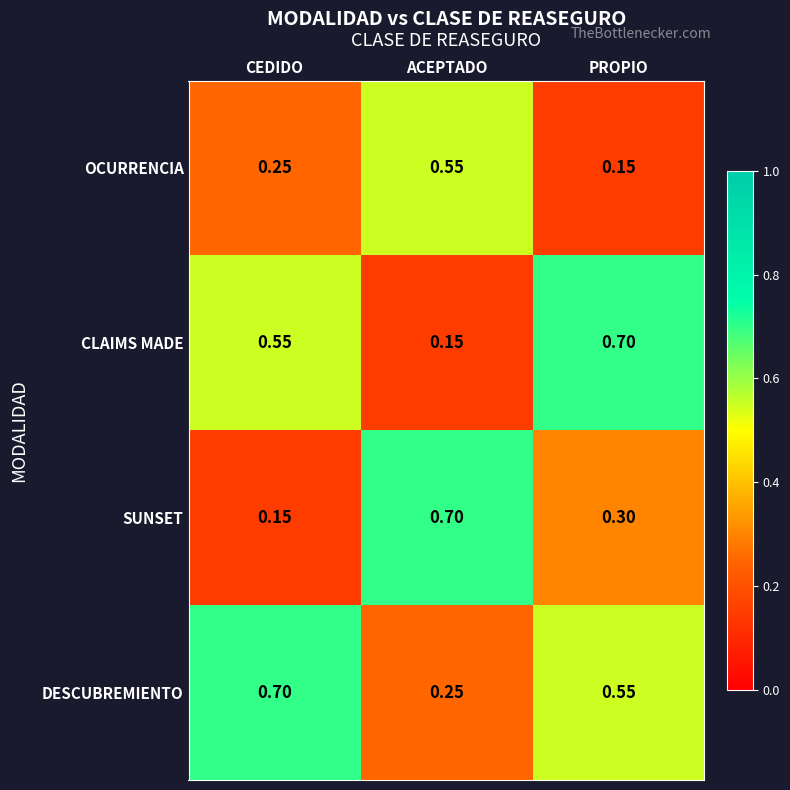

Where is DESCUBREMIENTO nearest to the value 0?

ACEPTADO